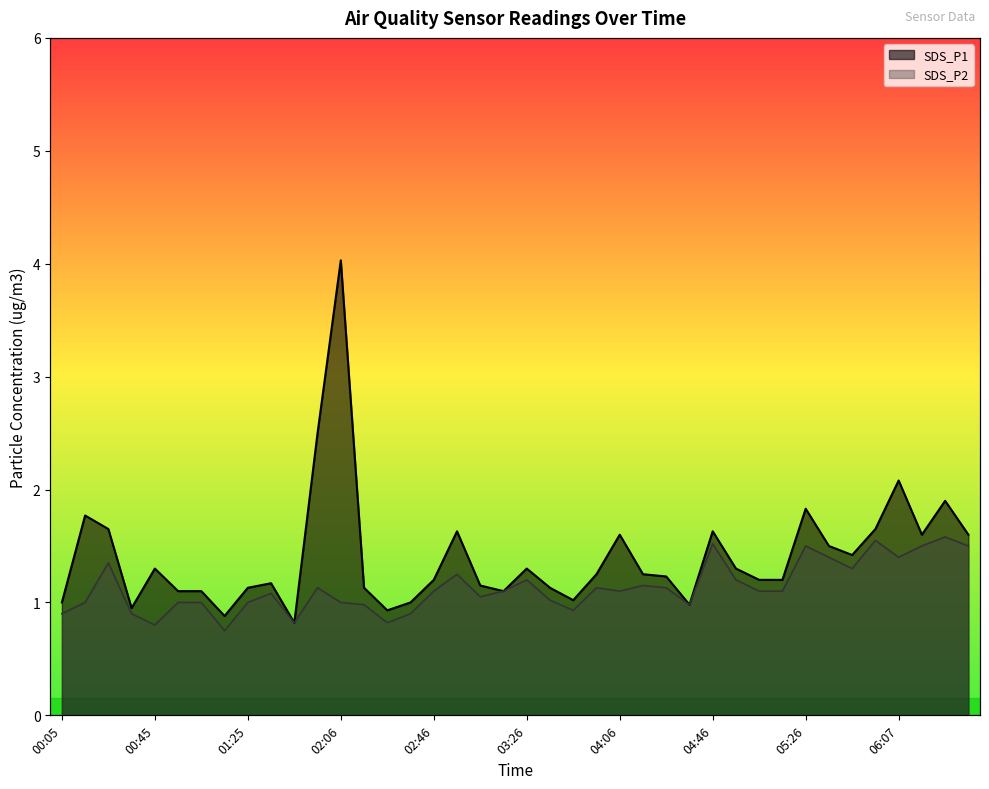

What is the minimum value for SDS_P1?

0.8